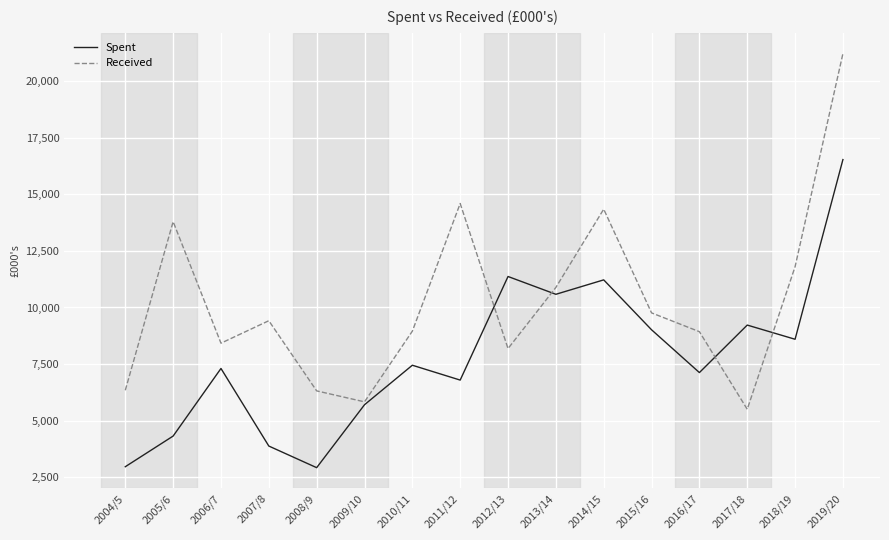

The value of Spent at 2009/10 is 5705.0. True or false?

True